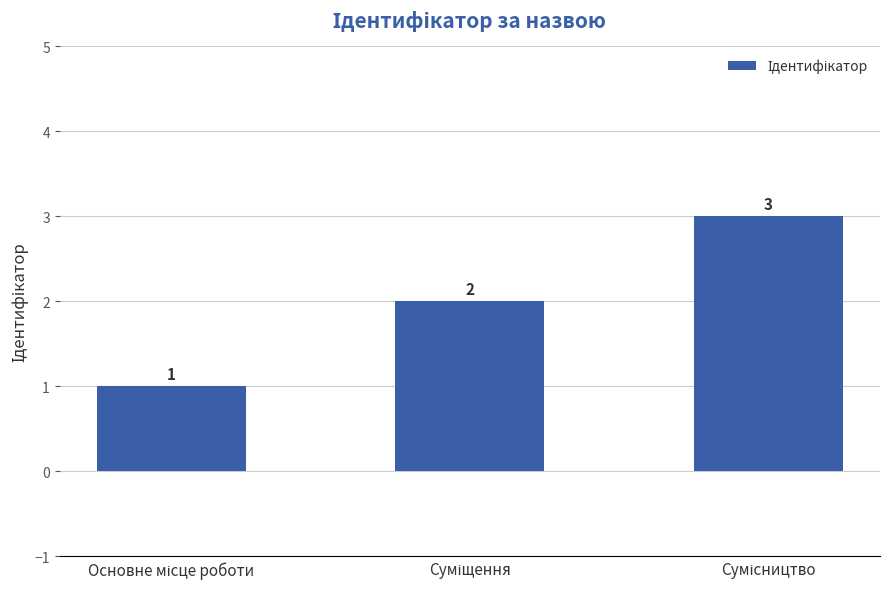

Are the bars grouped side by side (vs. stacked)?

No